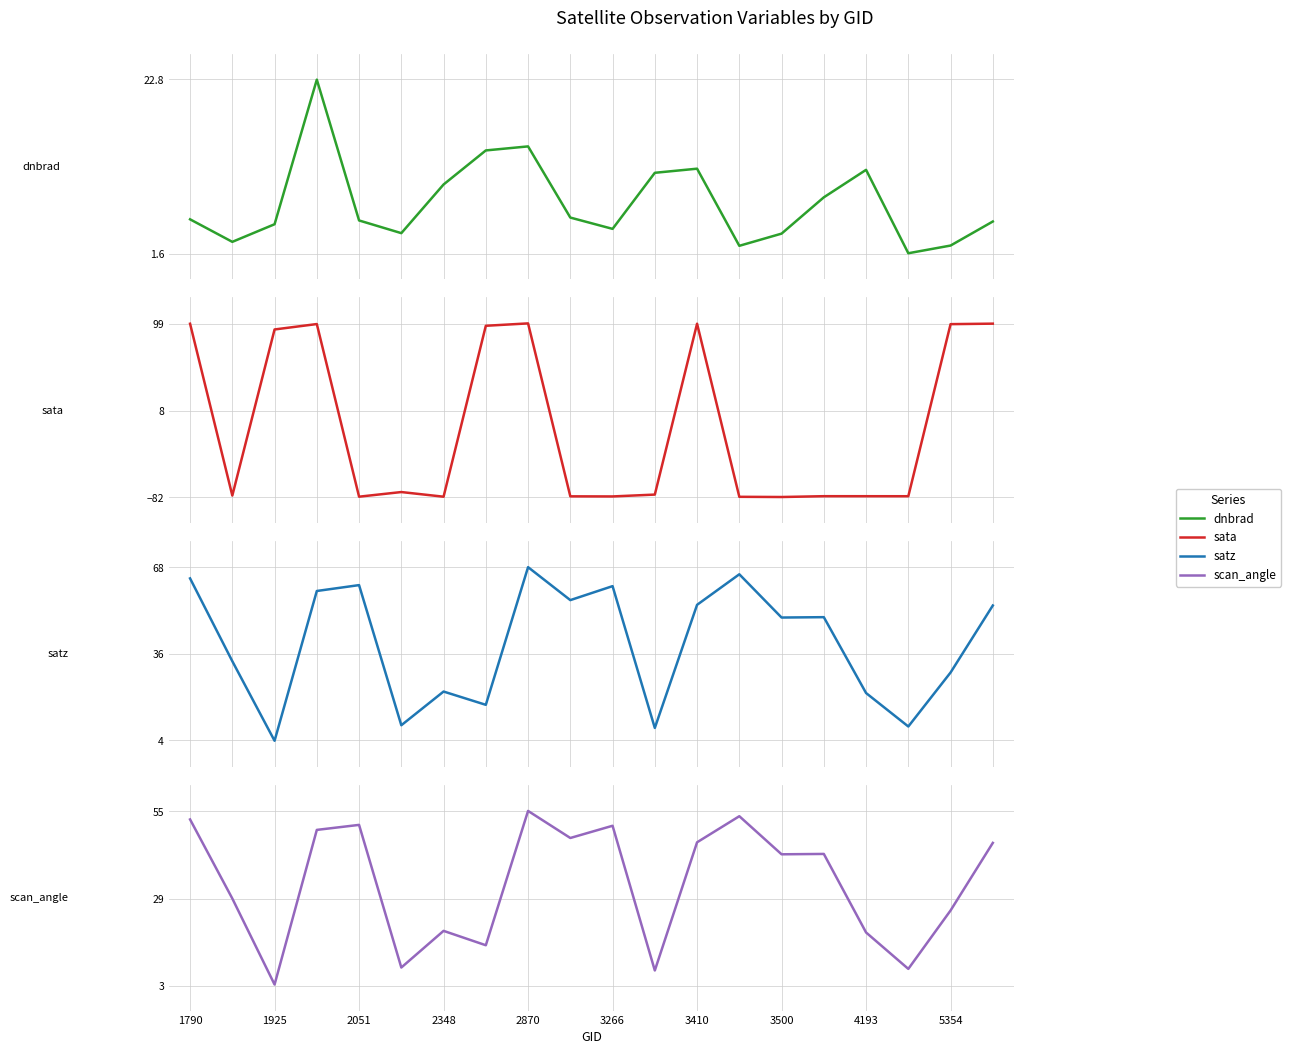

After their last crossing, which series has the higher values: dnbrad or satz?

satz